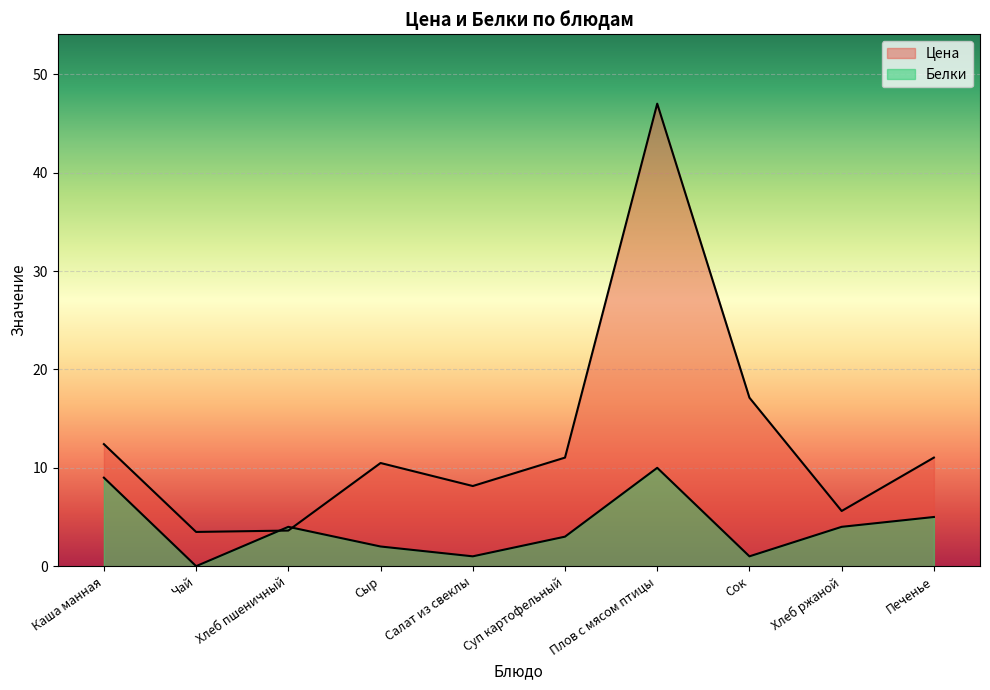

Reading left to right, extract all data points from this chart.

Цена: 12.4	3.5	3.6	10.5	8.2	11.0	47.0	17.1	5.6	11.0
Белки: 9.0	0.0	4.0	2.0	1.0	3.0	10.0	1.0	4.0	5.0